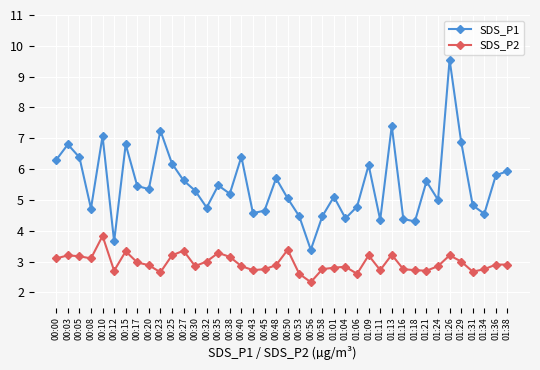

What are all the series names shown in the legend?

SDS_P1, SDS_P2